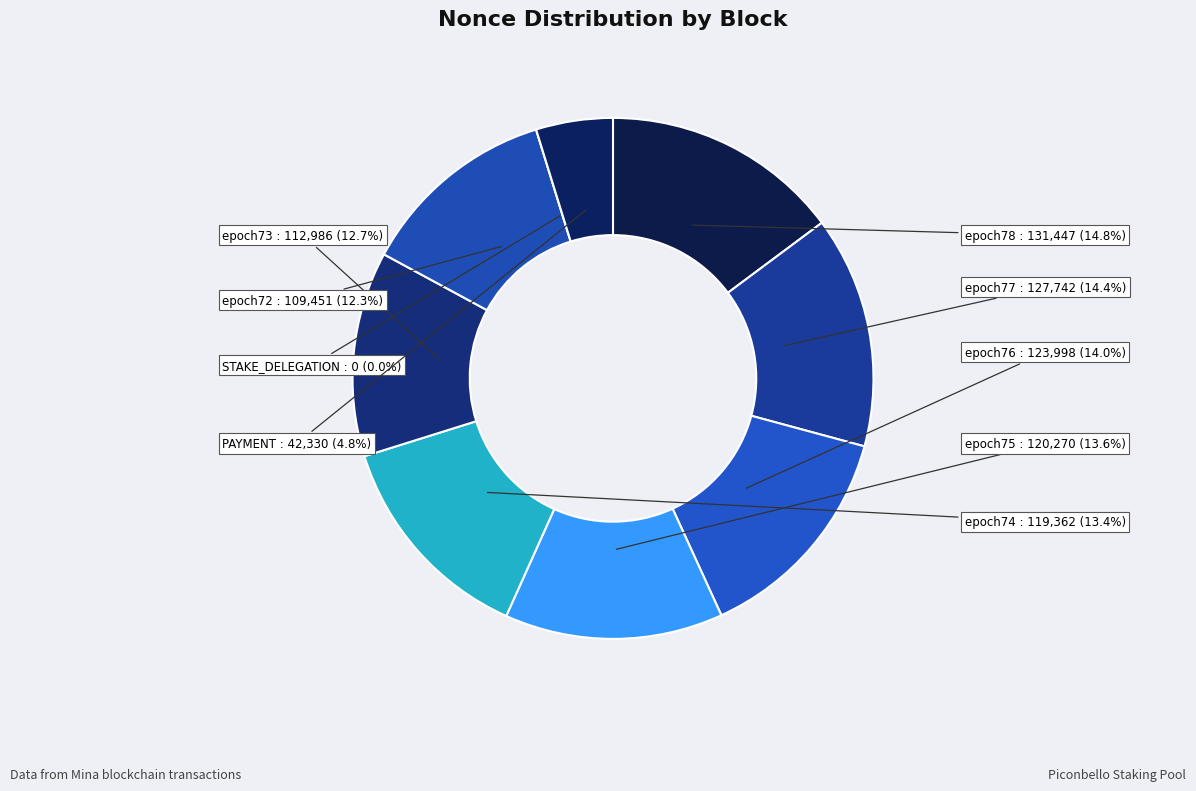

To the nearest percent, what portion does epoch75 (347608) represent?

14%